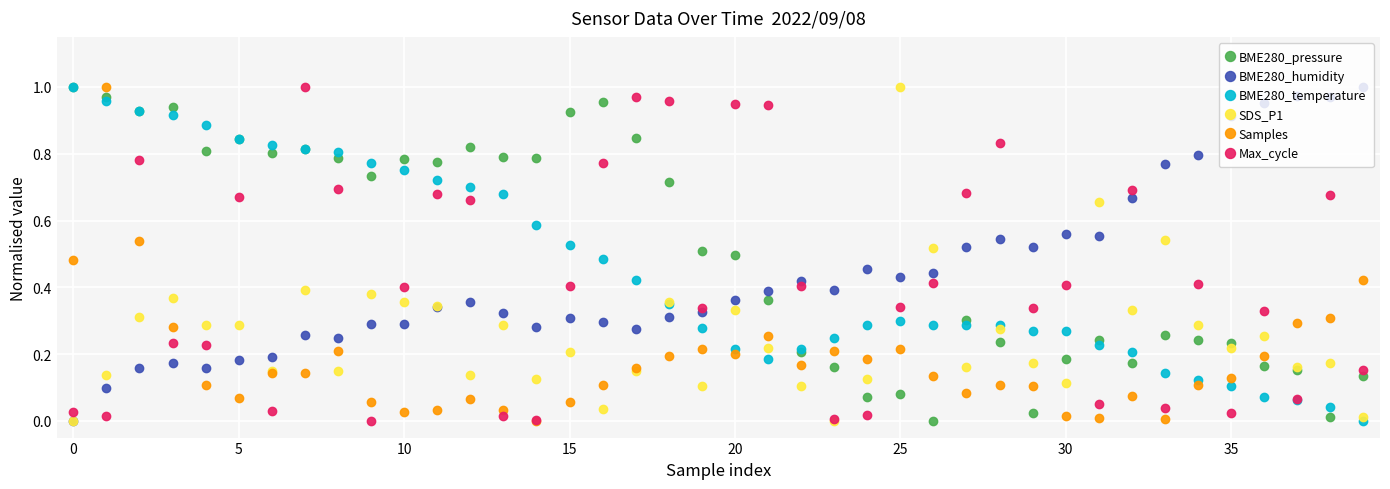

Which series has the largest total across all categories?

BME280_pressure